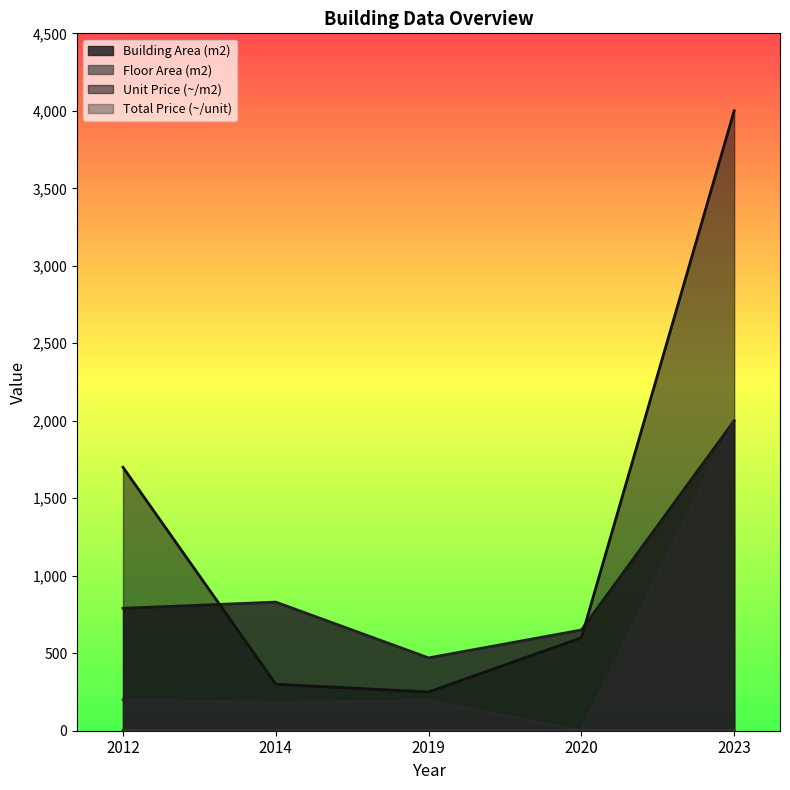

How many Total Price (~/unit) values are between 0 and 2?

4